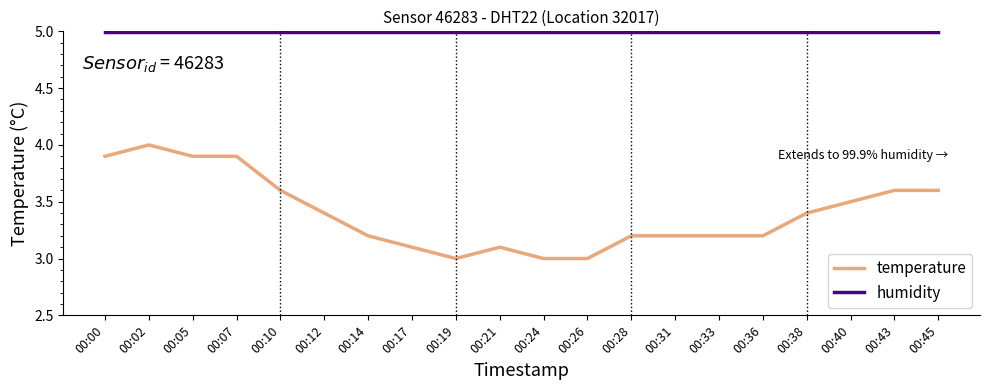

What is the maximum value shown in the chart?

5.0